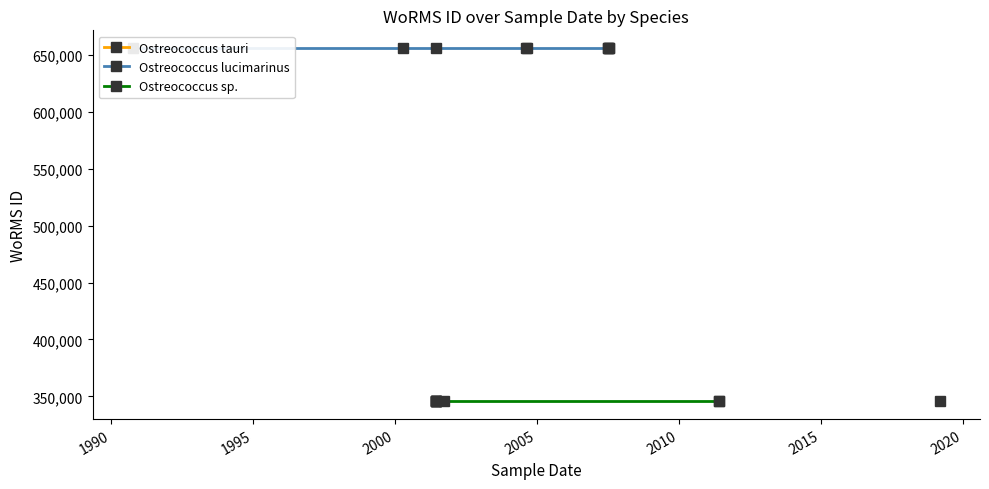

Between 2000 and 2005, which is larger?

2000